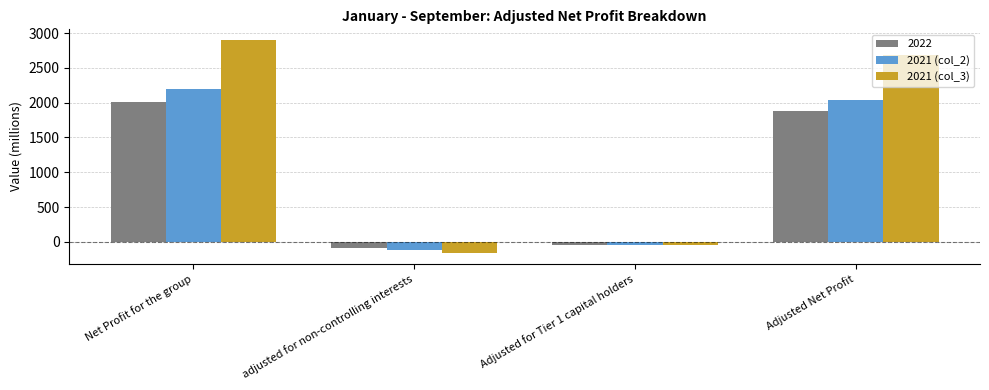

How many bars are there in total?

12